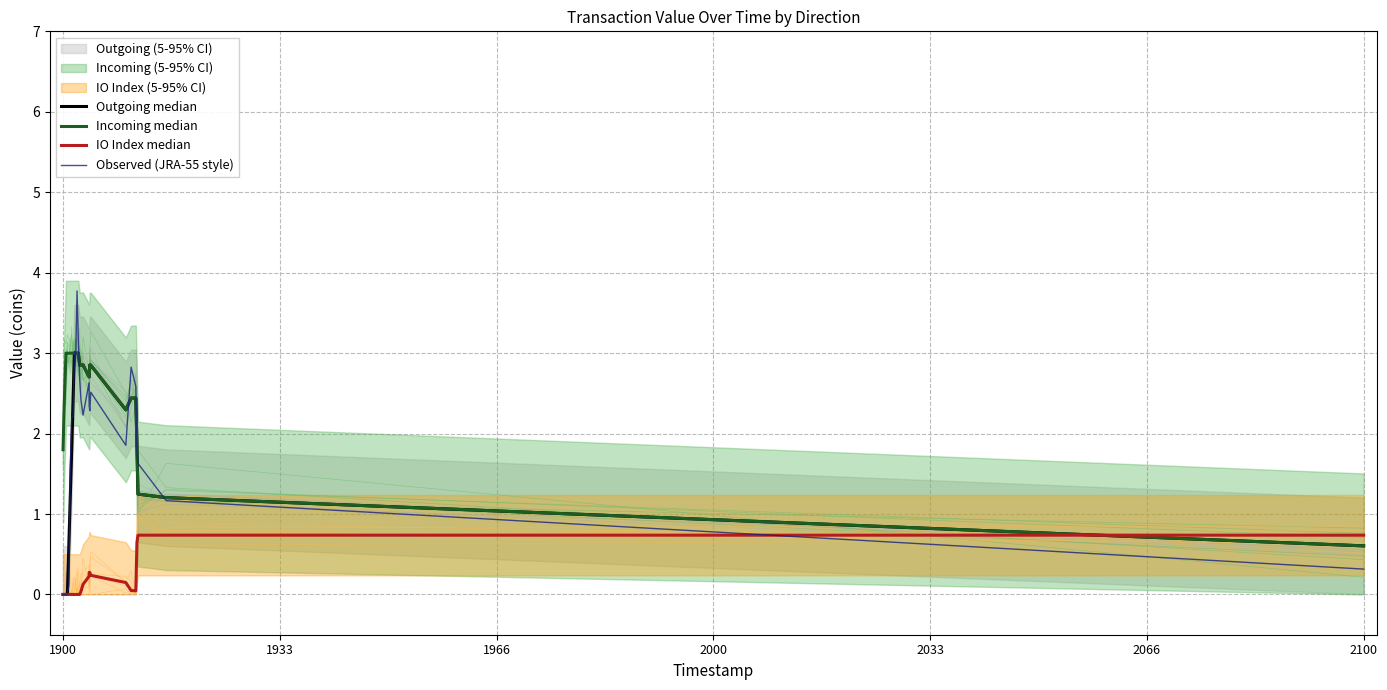

Which series has the widest spread of values?

Observed (JRA-55 style)